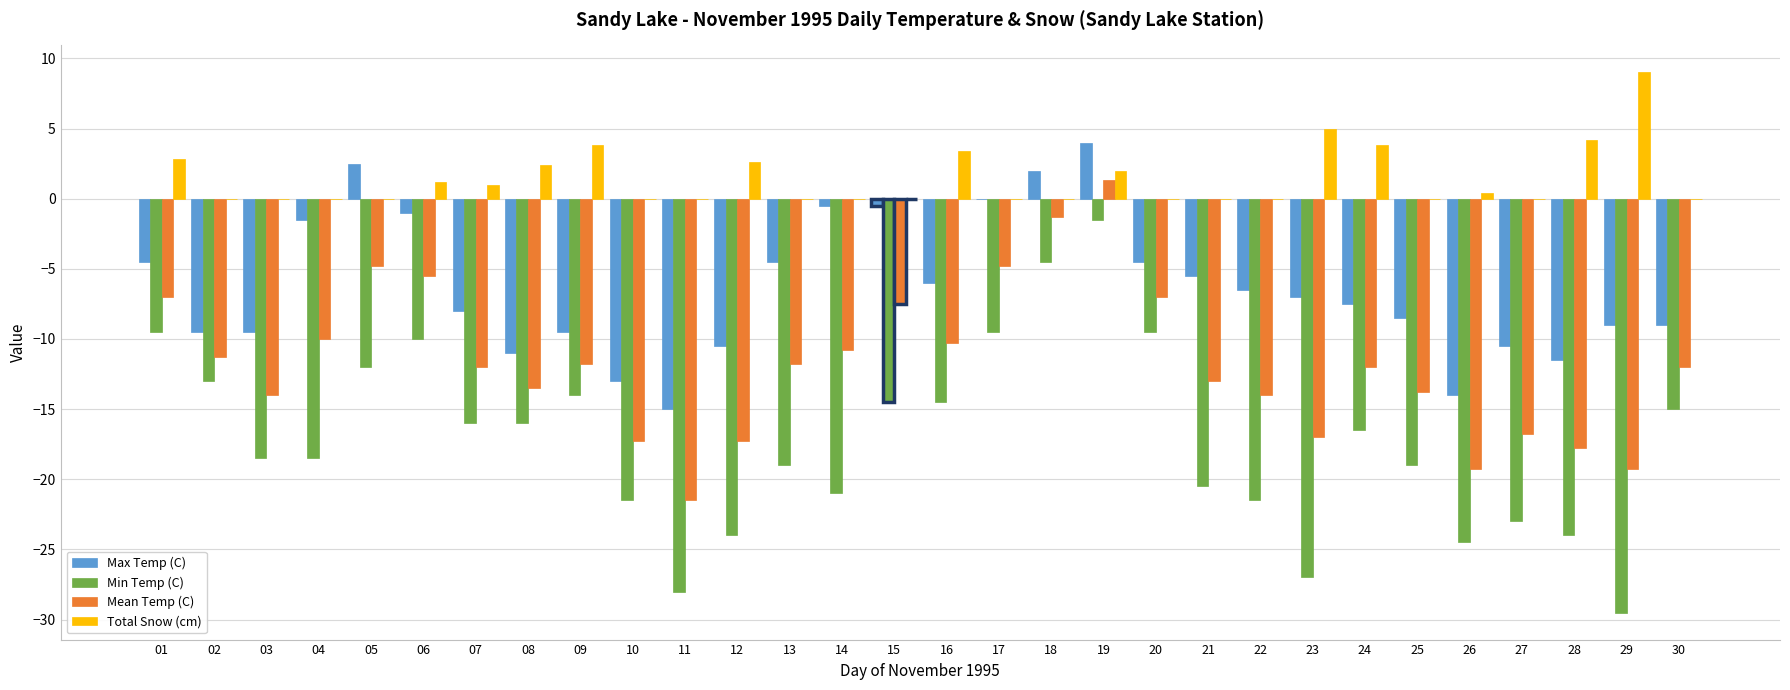

Reading left to right, extract all data points from this chart.

Max Temp (C): 01=-4.5	02=-9.5	03=-9.5	04=-1.5	05=2.5	06=-1.0	07=-8.0	08=-11.0	09=-9.5	10=-13.0	11=-15.0	12=-10.5	13=-4.5	14=-0.5	15=-0.5	16=-6.0	17=0.0	18=2.0	19=4.0	20=-4.5	21=-5.5	22=-6.5	23=-7.0	24=-7.5	25=-8.5	26=-14.0	27=-10.5	28=-11.5	29=-9.0	30=-9.0
Min Temp (C): 01=-9.5	02=-13.0	03=-18.5	04=-18.5	05=-12.0	06=-10.0	07=-16.0	08=-16.0	09=-14.0	10=-21.5	11=-28.0	12=-24.0	13=-19.0	14=-21.0	15=-14.5	16=-14.5	17=-9.5	18=-4.5	19=-1.5	20=-9.5	21=-20.5	22=-21.5	23=-27.0	24=-16.5	25=-19.0	26=-24.5	27=-23.0	28=-24.0	29=-29.5	30=-15.0
Mean Temp (C): 01=-7.0	02=-11.3	03=-14.0	04=-10.0	05=-4.8	06=-5.5	07=-12.0	08=-13.5	09=-11.8	10=-17.3	11=-21.5	12=-17.3	13=-11.8	14=-10.8	15=-7.5	16=-10.3	17=-4.8	18=-1.3	19=1.3	20=-7.0	21=-13.0	22=-14.0	23=-17.0	24=-12.0	25=-13.8	26=-19.3	27=-16.8	28=-17.8	29=-19.3	30=-12.0
Total Snow (cm): 01=2.8	02=0.0	03=0.0	04=0.0	05=0.0	06=1.2	07=1.0	08=2.4	09=3.8	10=0.0	11=0.0	12=2.6	13=0.0	14=0.0	15=0.0	16=3.4	17=0.0	18=0.0	19=2.0	20=0.0	21=0.0	22=0.0	23=5.0	24=3.8	25=0.0	26=0.4	27=0.0	28=4.2	29=9.0	30=0.0